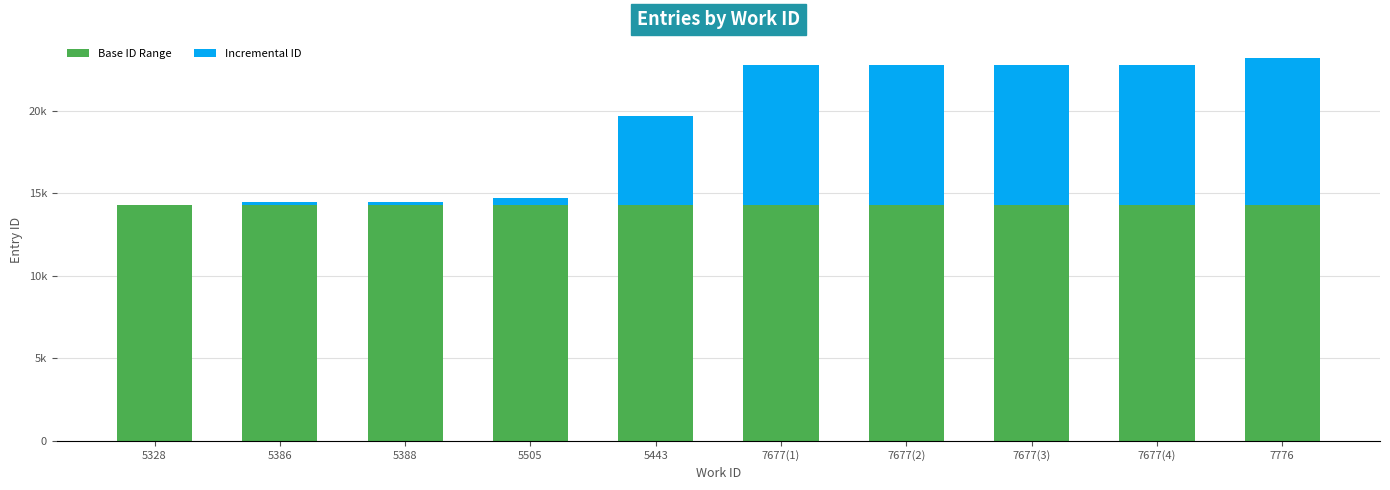

What is the total value across all series at 5388?

14475